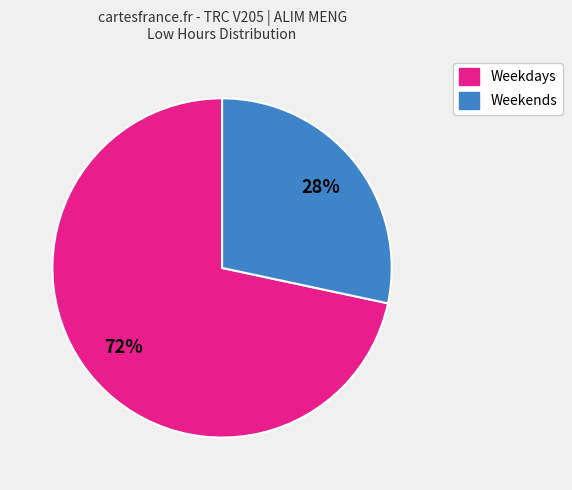

Do Weekdays and Weekends together represent more than half of the pie?

Yes